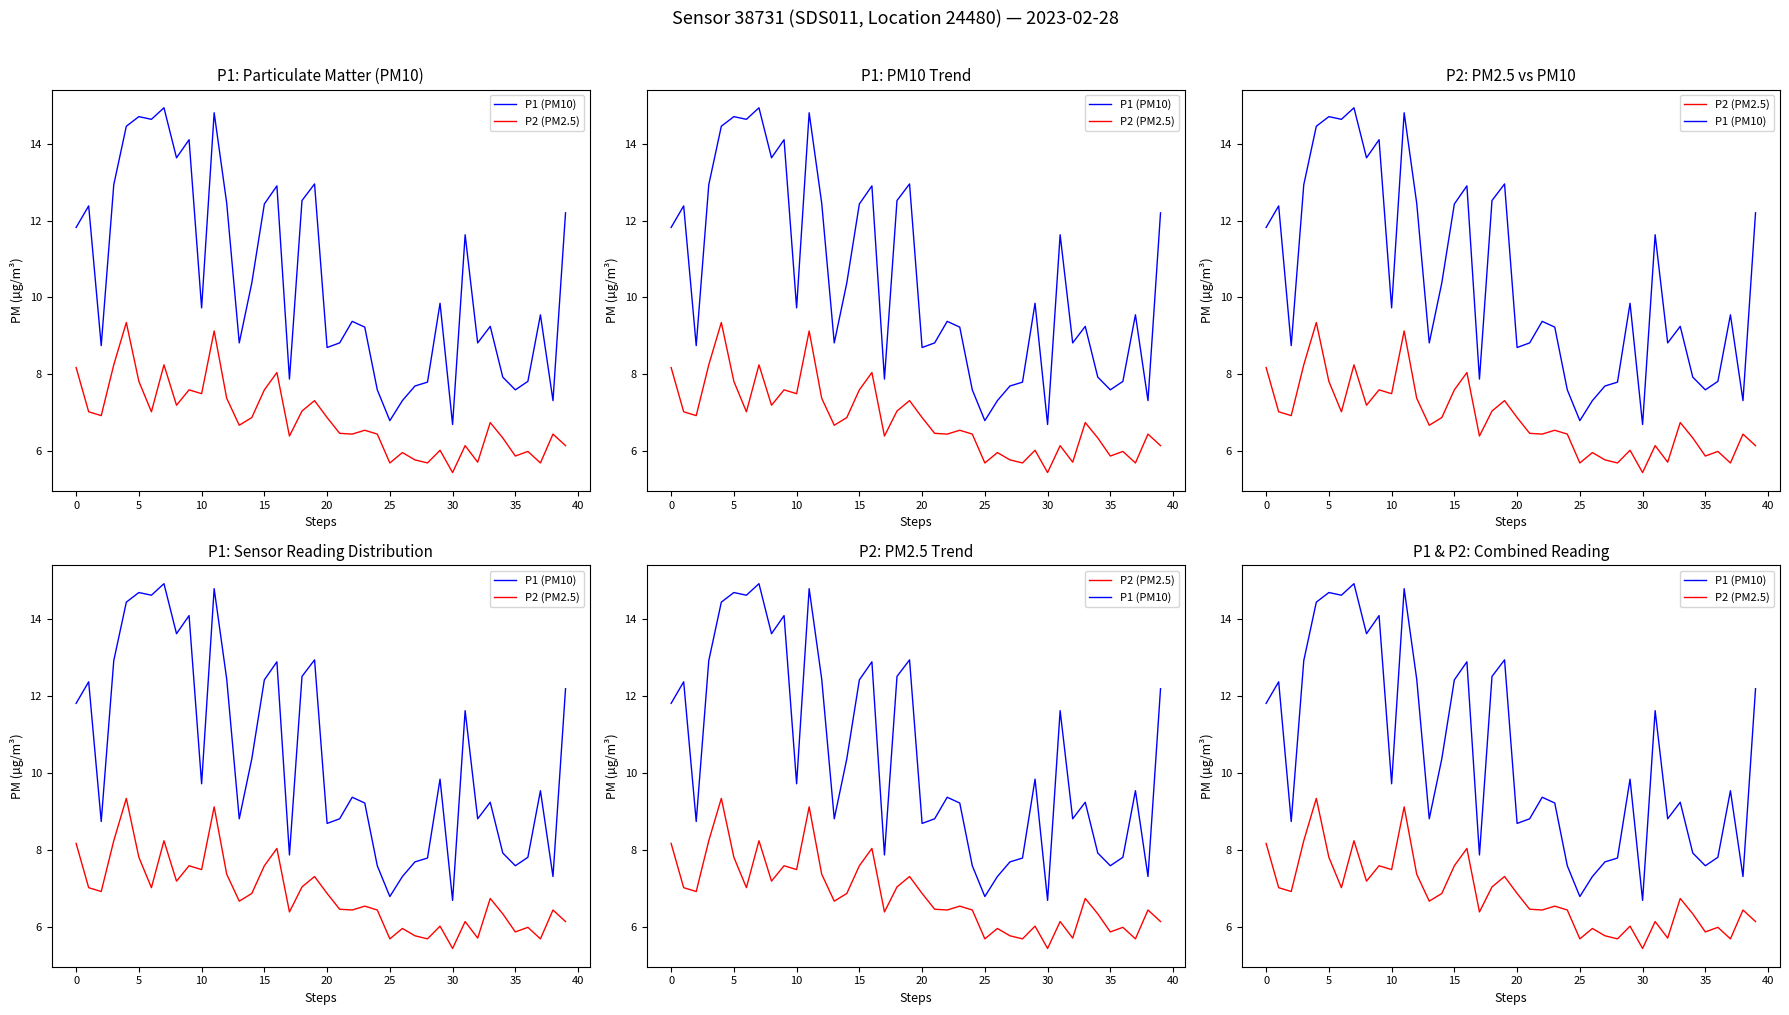

Rank the series by their maximum value, from highest to lowest.

P1 (PM10), P2 (PM2.5)